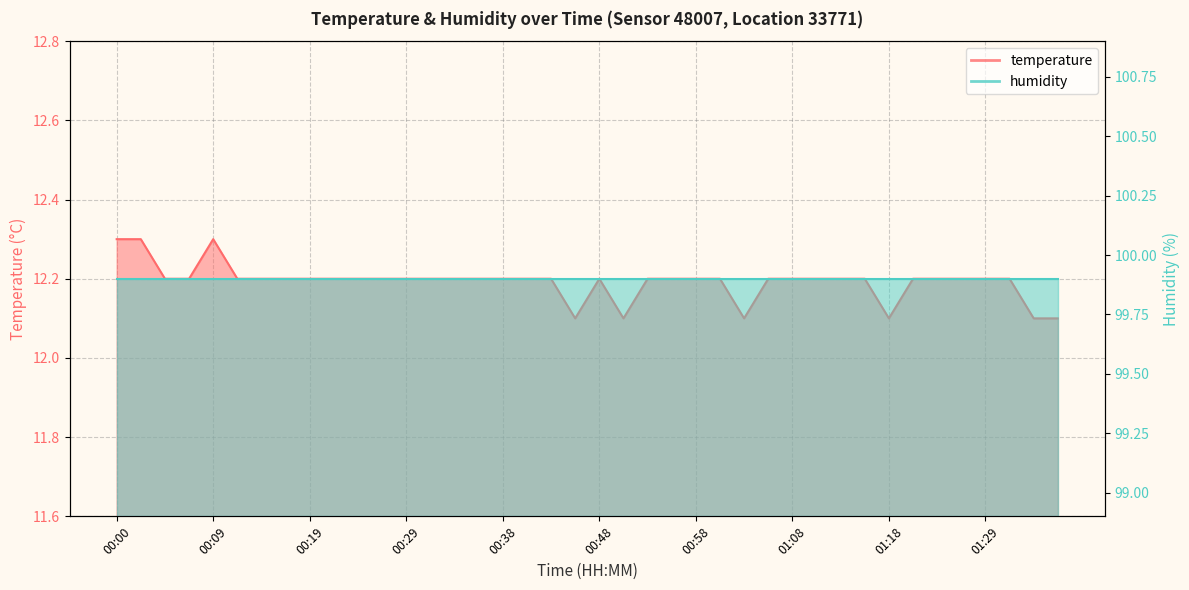

What is the smallest value displayed?

12.1